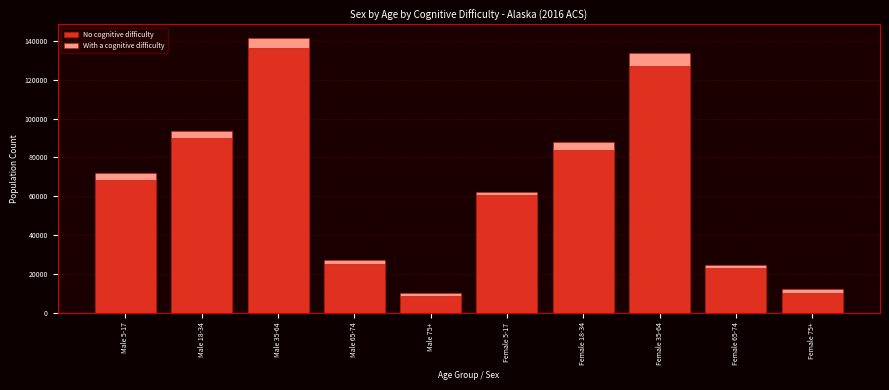

Reading right to left, list the values for the No cognitive difficulty series.

9925	22800	127370	83867	60750	8623	25318	136184	90209	68248